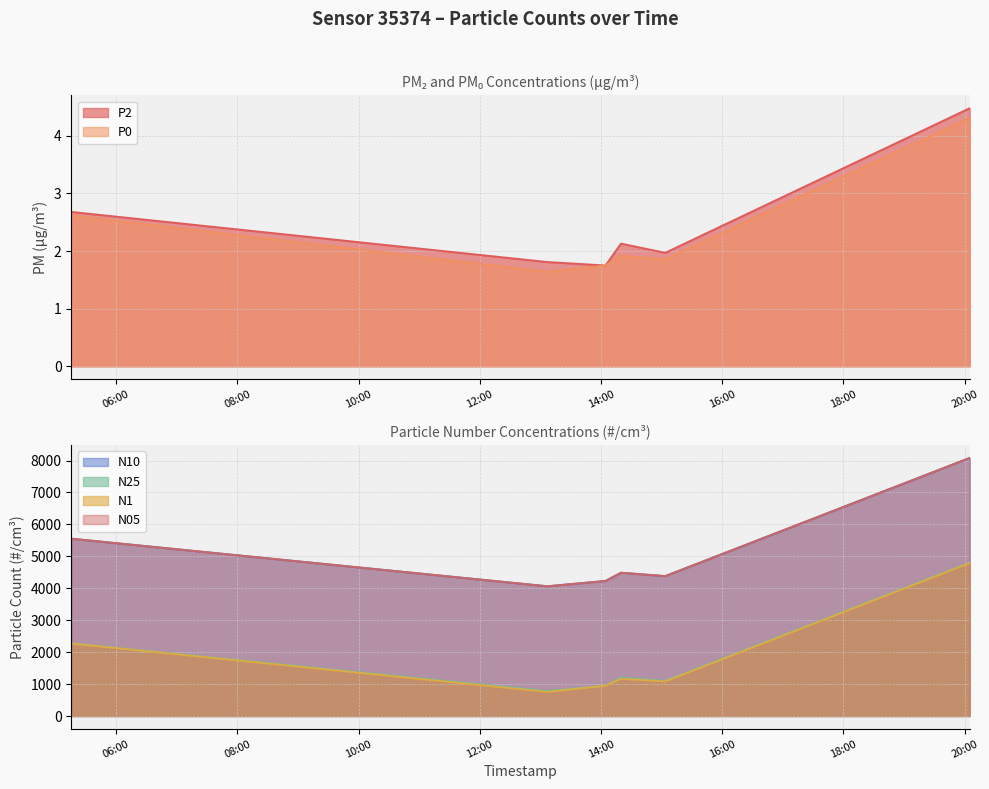

At which label does N05 first exceed 4486?

2022-10-16T05:15:38